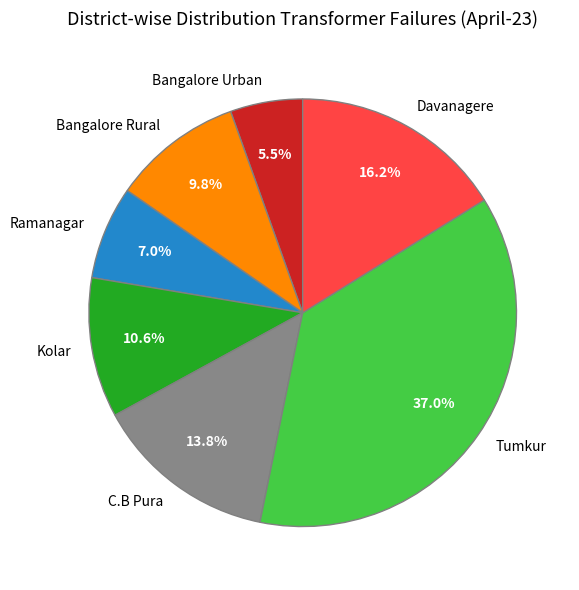

Between Davanagere and Tumkur, which is larger?

Tumkur